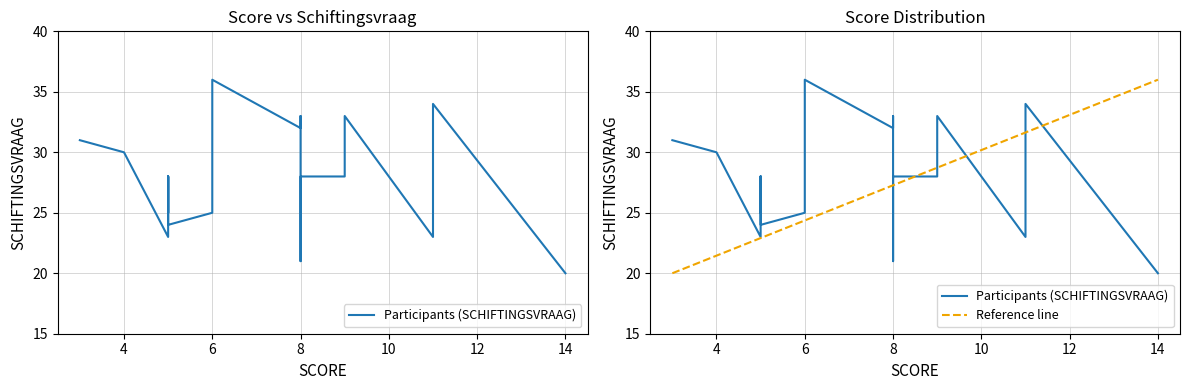

What is the average value?

28